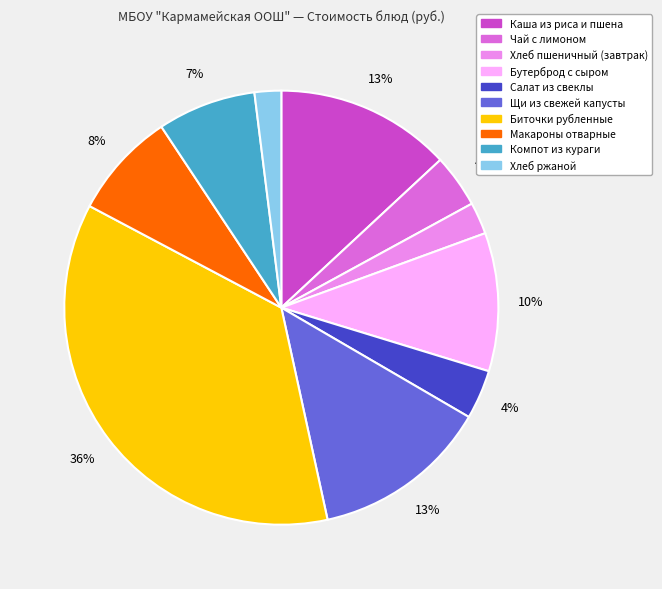

Combined, do Салат из свеклы and Щи из свежей капусты account for over 50%?

No